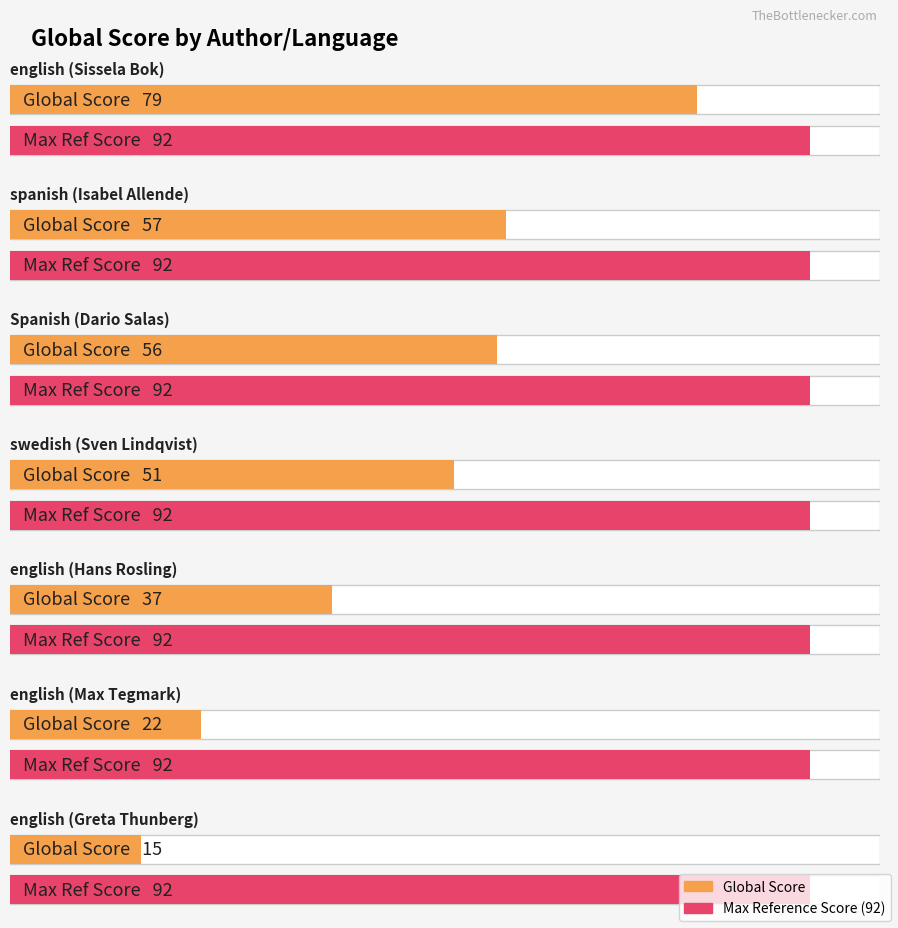

Are the bars grouped side by side (vs. stacked)?

Yes